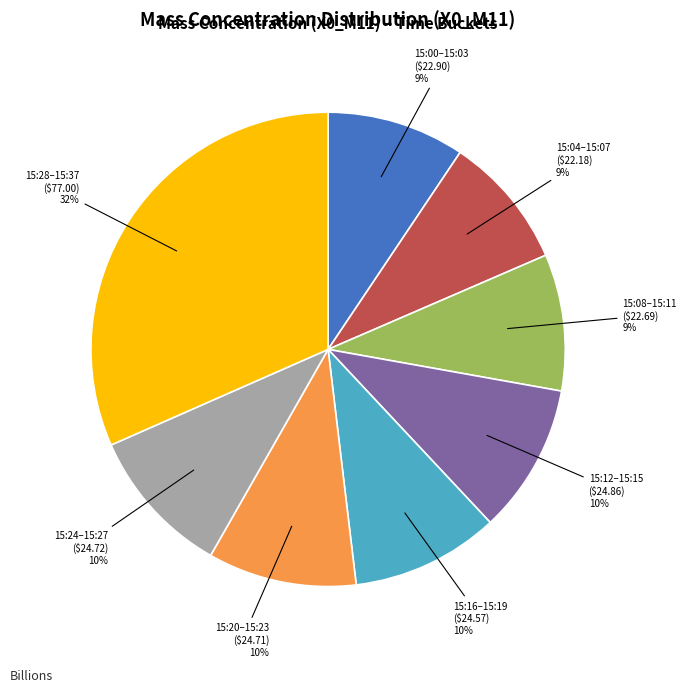

What is the ratio of the value at 15:20–15:23 to the value at 15:00–15:03?

1.1